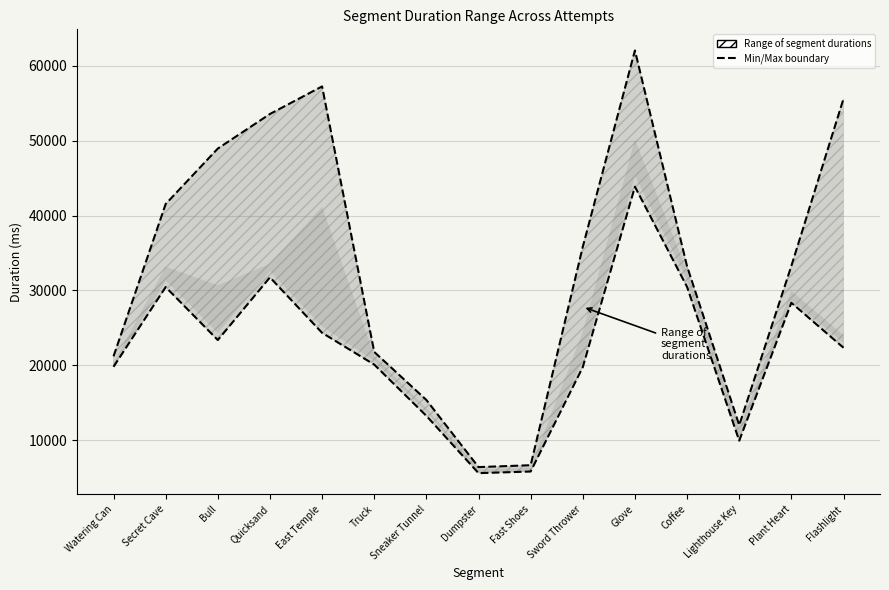

What is the total value across all series at Sneaker Tunnel?

28623